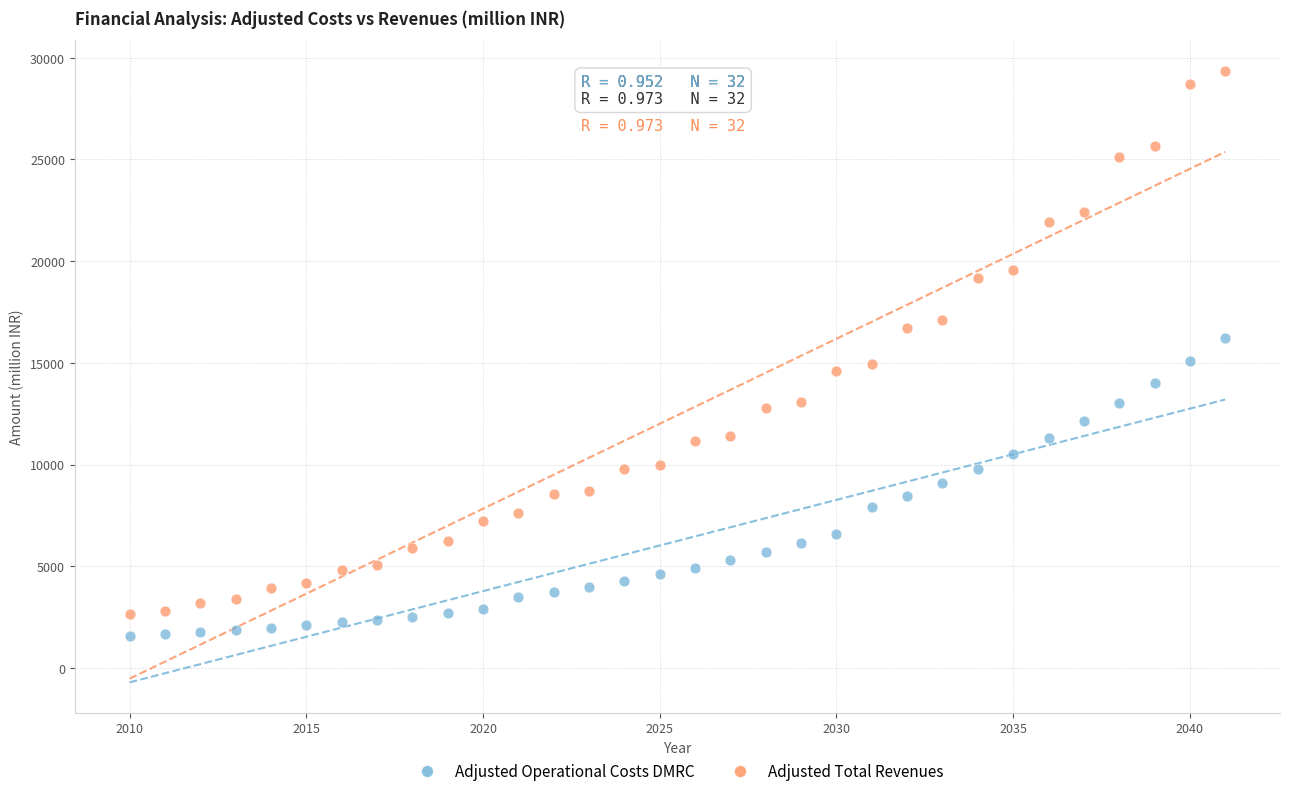

Across all data points, what is the range of X values (max minus min)?

31.0